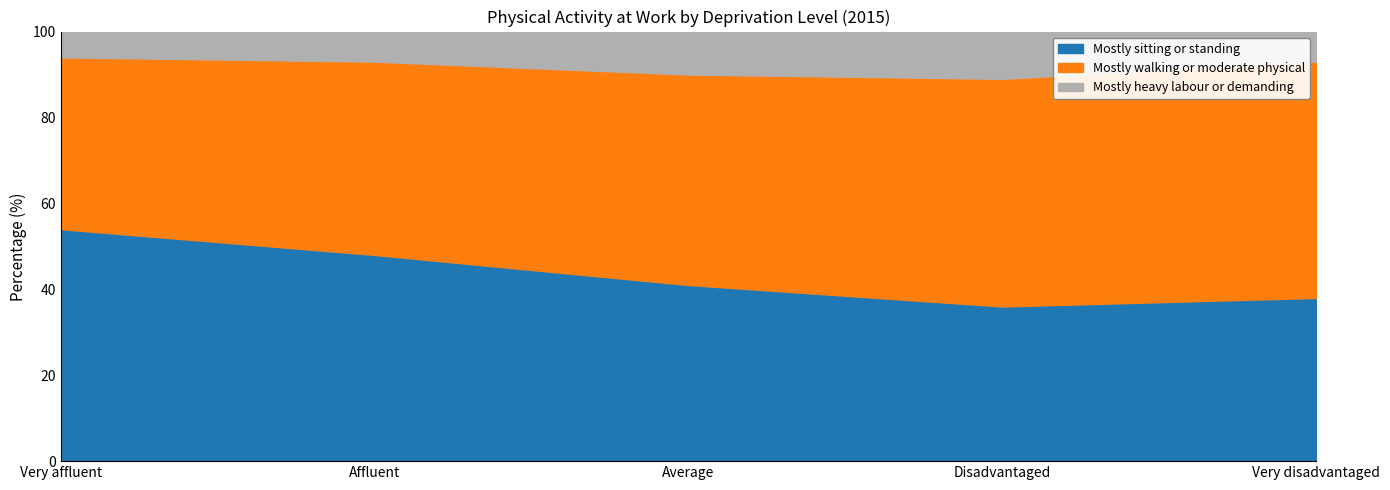

The Mostly heavy labour or demanding series shows 3 at Very affluent. True or false?

False